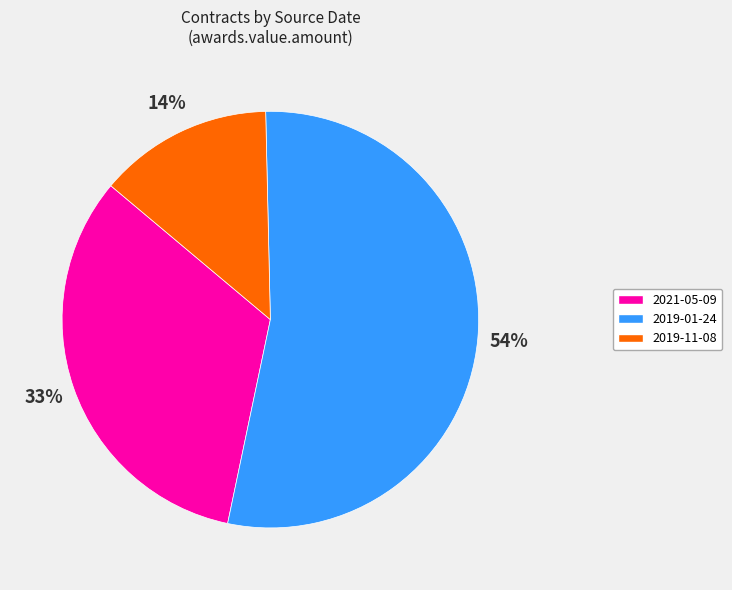

How many segments does this pie chart have?

3